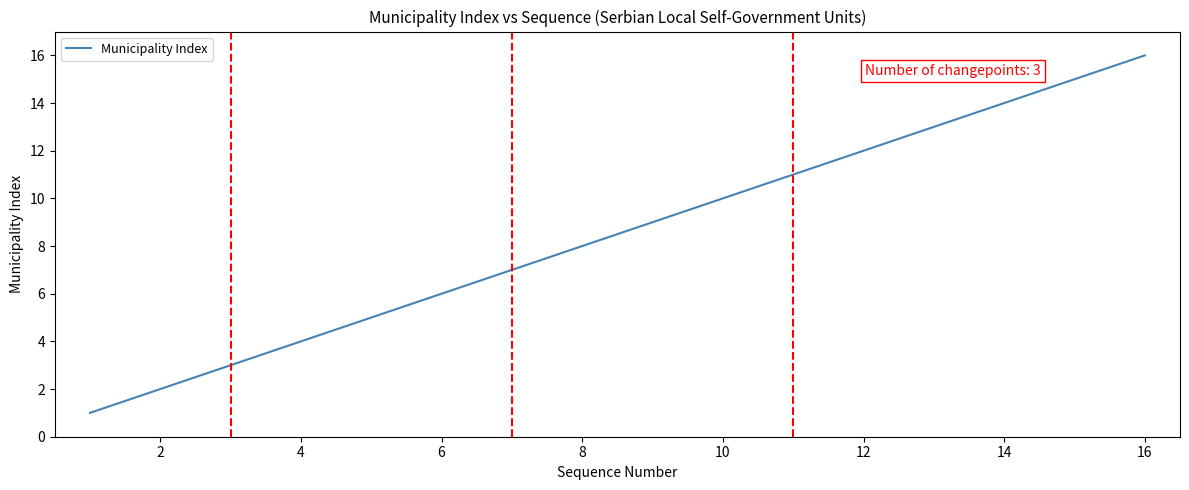

What is the greatest value displayed?

16